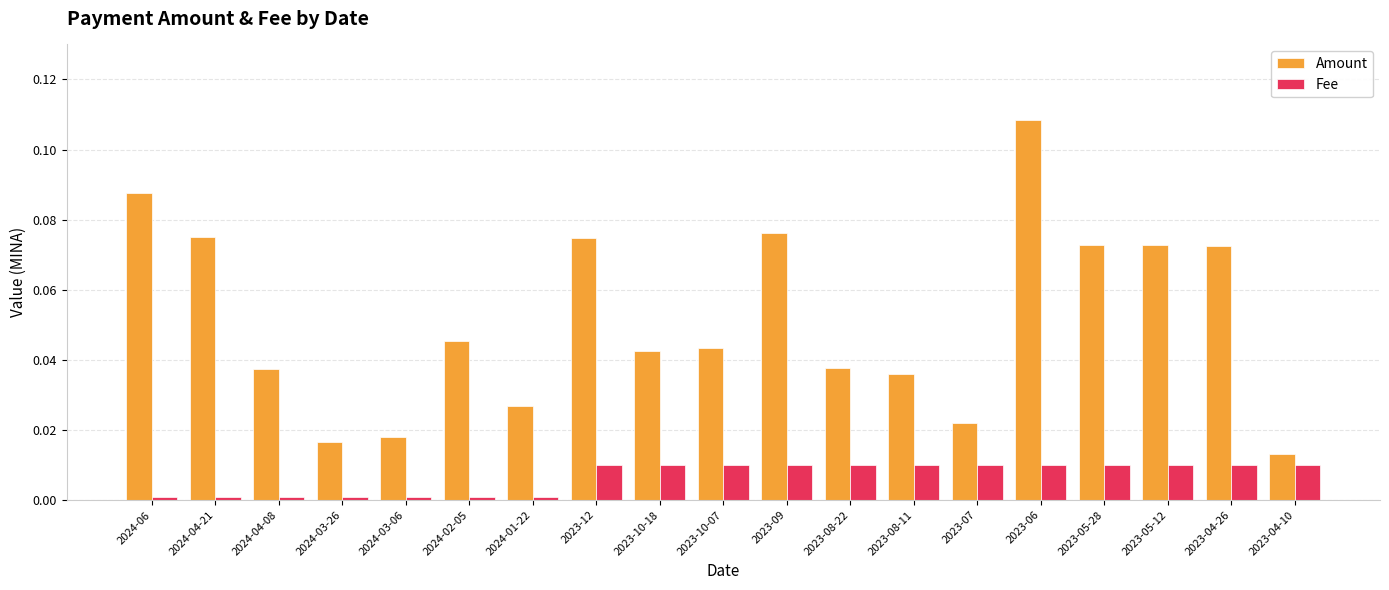

Which series has the widest spread of values?

Amount